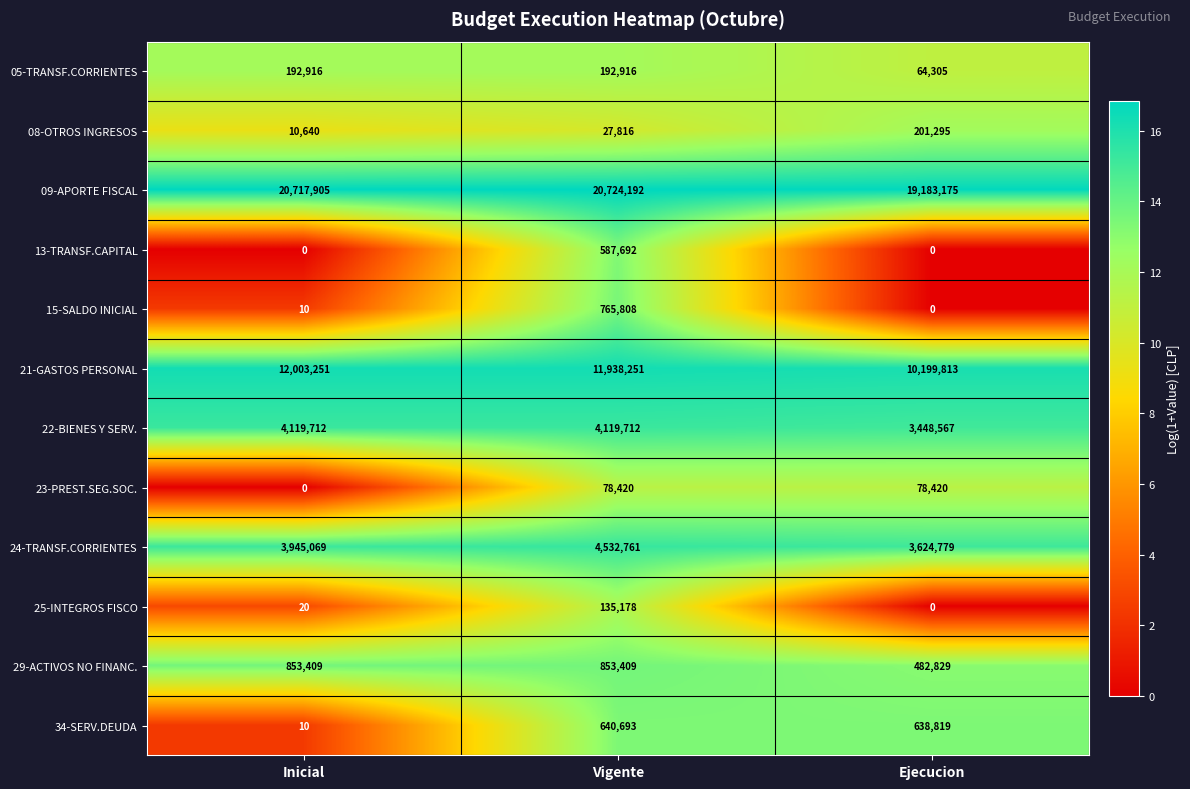

Where is 22-BIENES Y SERV. nearest to the value 3784139?

Ejecucion